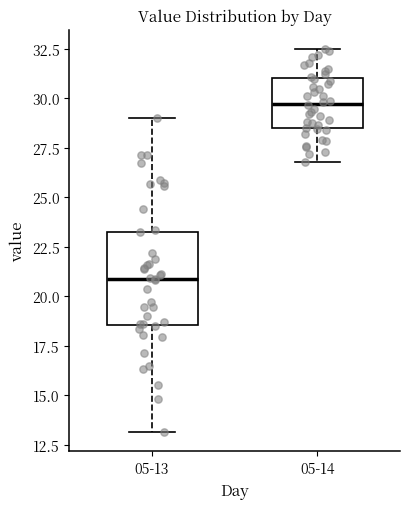

Reading left to right, read every box against the y-axis: the position of its median line, the range the box covers, and the ends of its whiskers. The values are not printed on the chart, so give them approximately, as read against the axis.

05-13: median 21.0, box 18.5 to 23.5, whiskers 13.0 to 29.0
05-14: median 29.5, box 28.5 to 31.0, whiskers 27.0 to 32.5